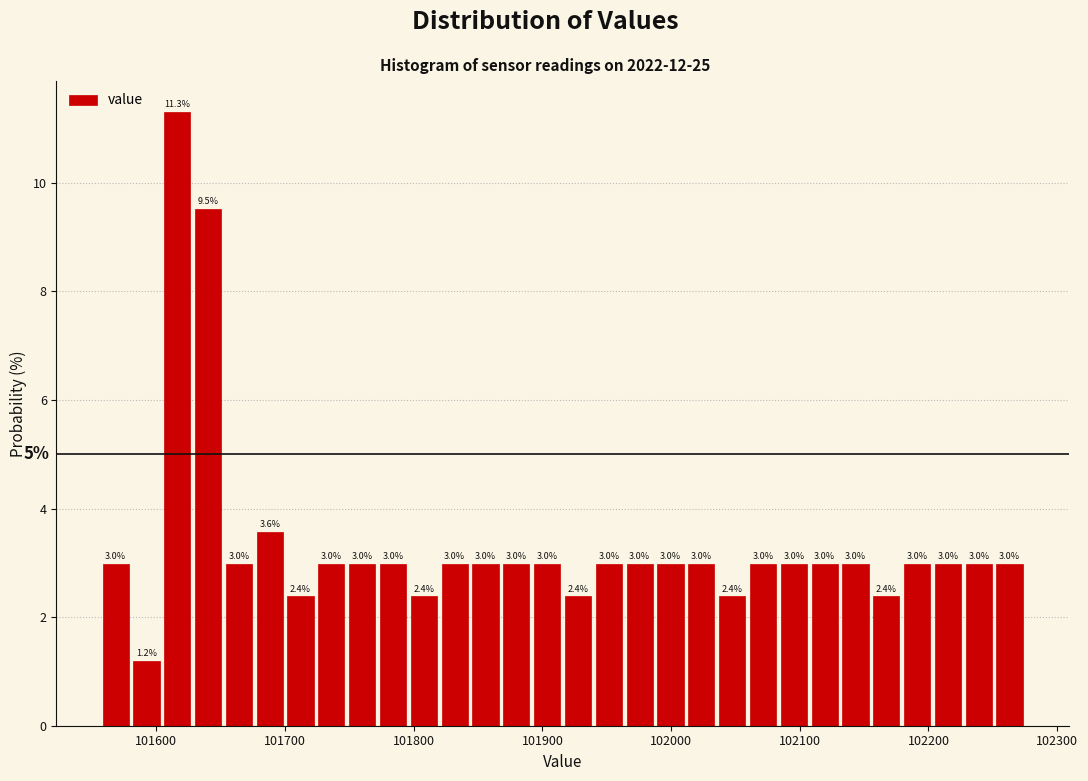

Read against the x-axis, roughly where is the centre of the tallest bar?

101620